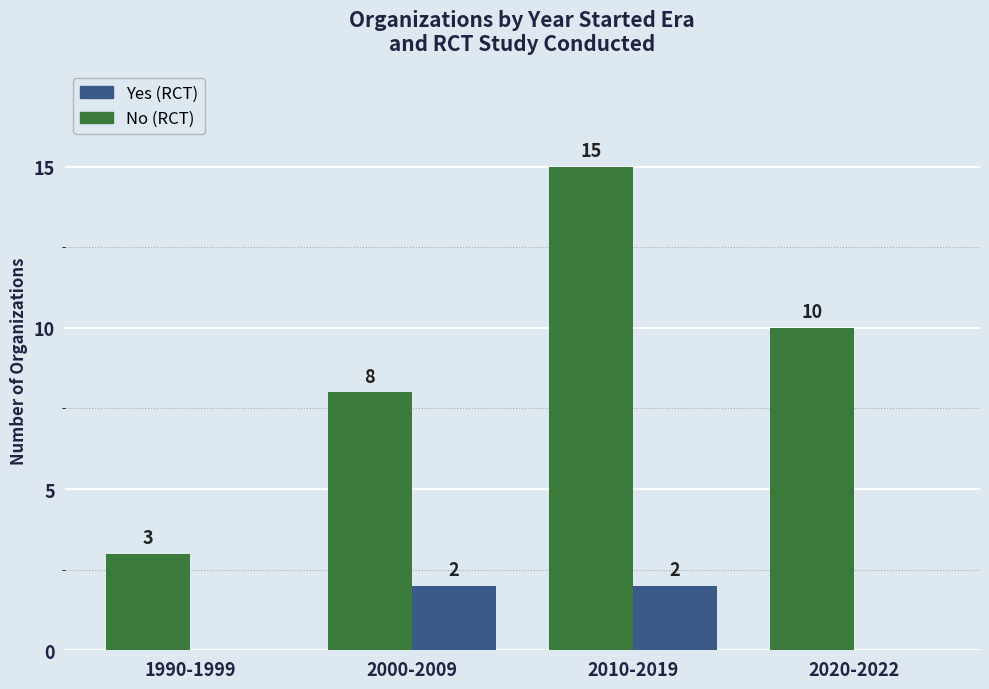

What value does the Yes (RCT) series have at 2010-2019?

2